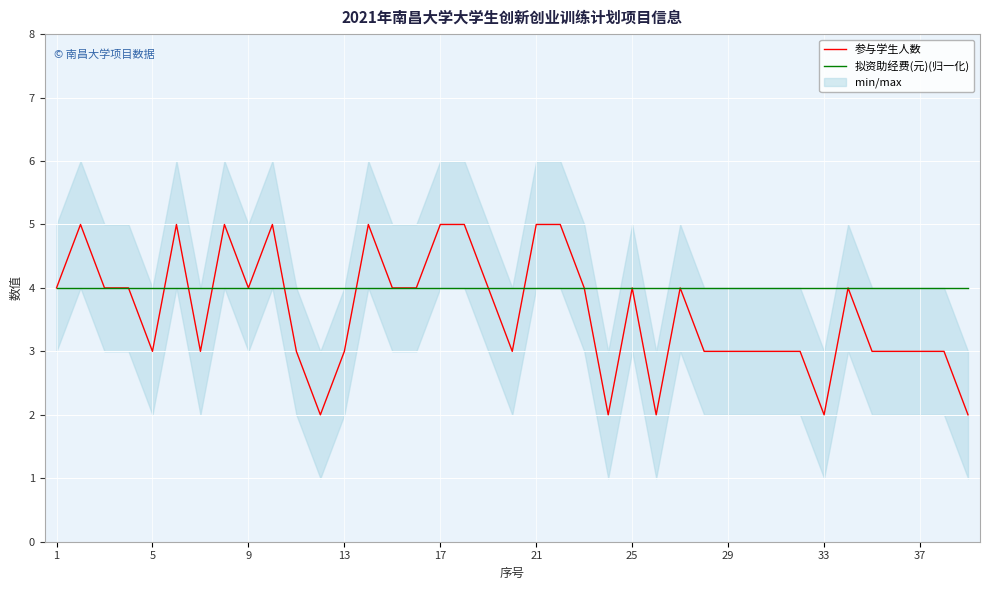

What is the lowest value of the 拟资助经费(元)(归一化) series?

4